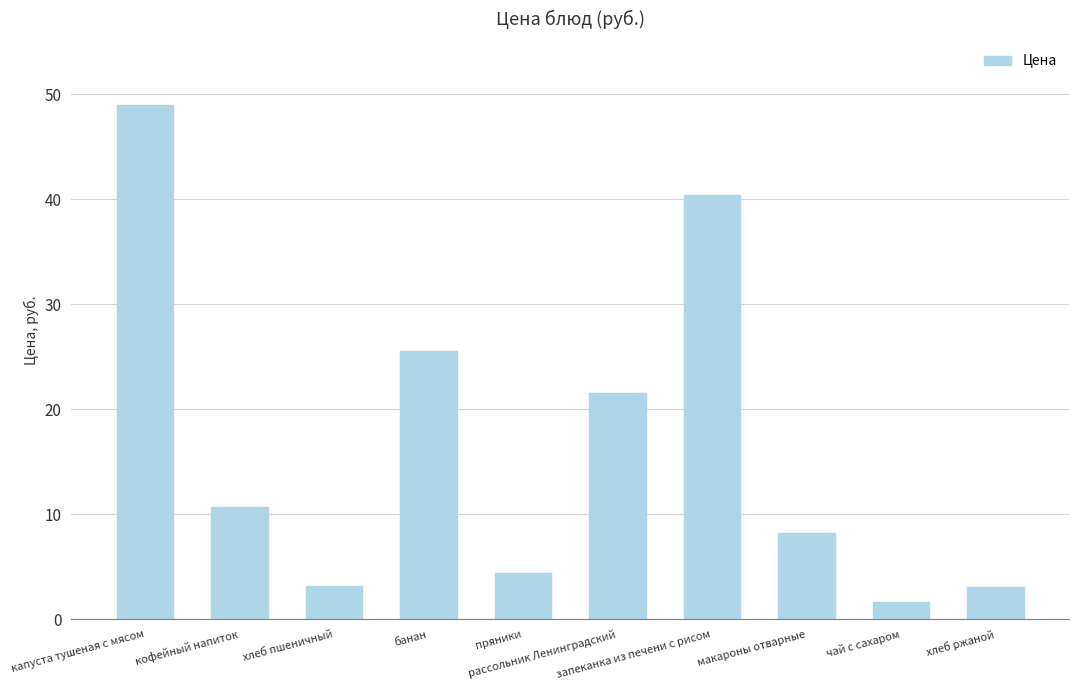

How many bars are there in total?

10